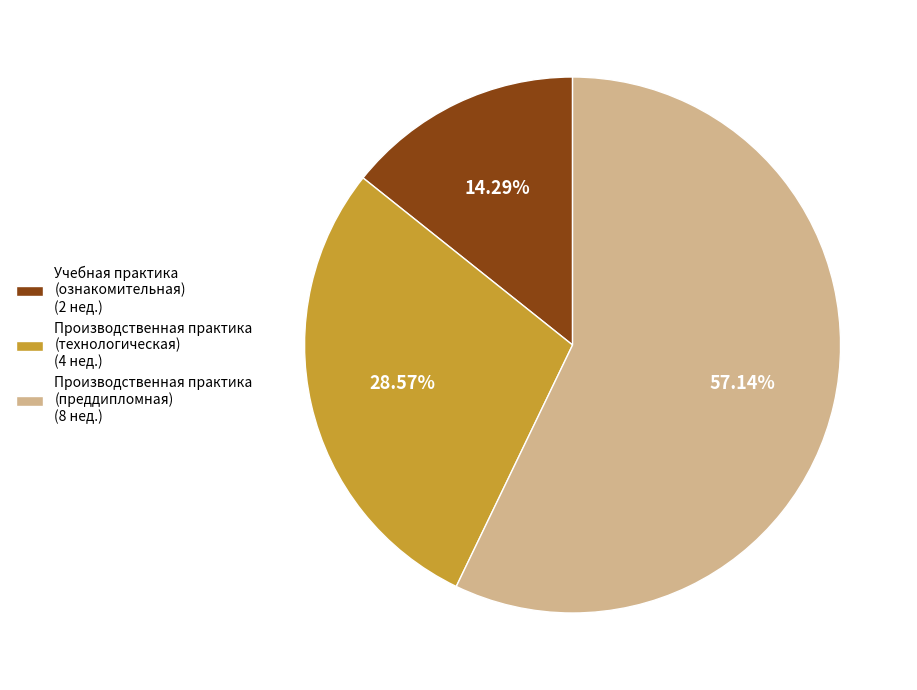

Is the sum of Учебная практика (ознакомительная) (2 нед.) and Производственная практика (преддипломная) (8 нед.) greater than half?

Yes